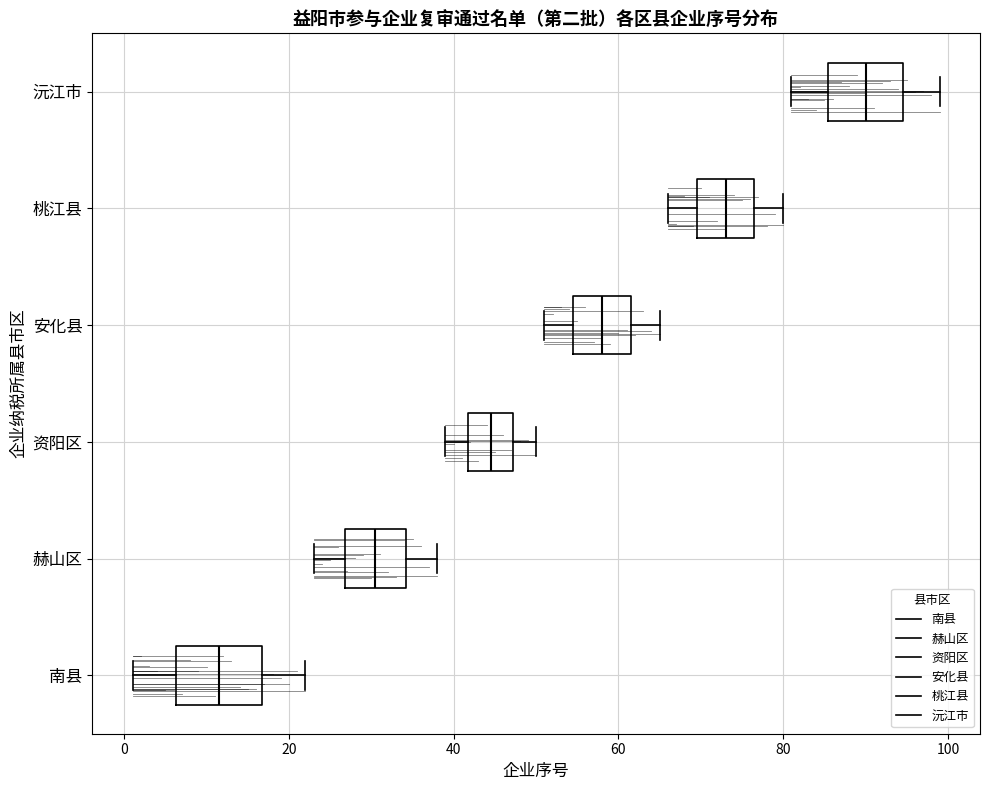

Where does the left whisker of the box for 安化县 end on the x-axis? The values are not printed on the chart, so give them approximately, as read against the axis.

52